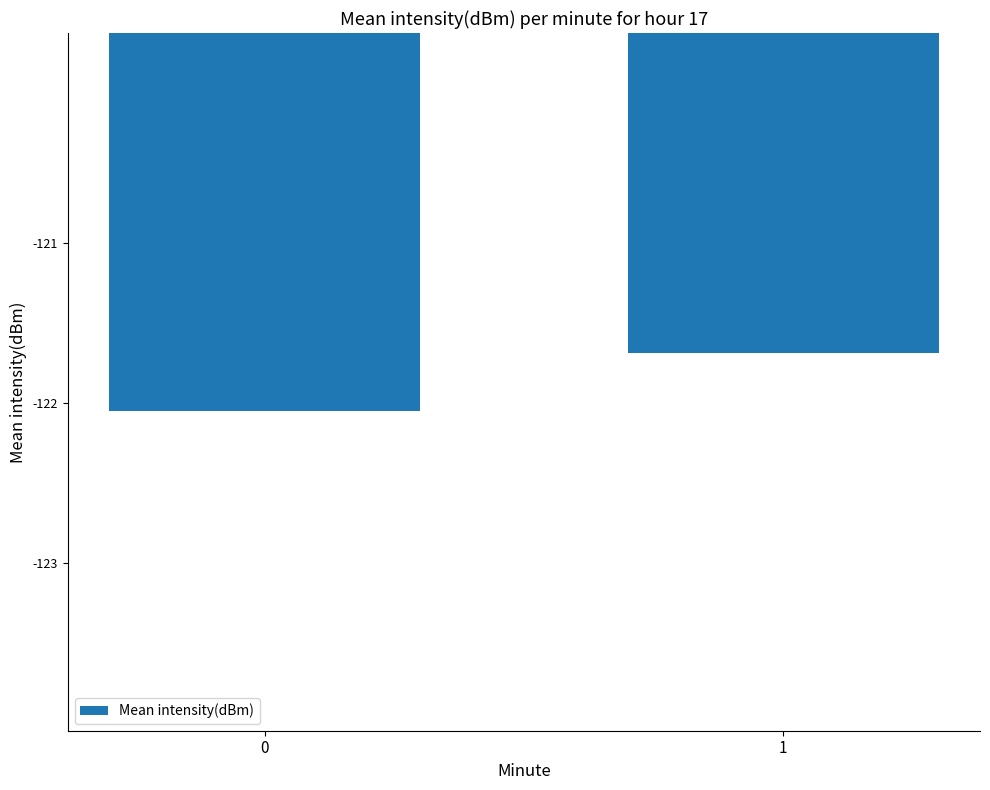

What is the value of the 2nd bar from the left?

-121.7